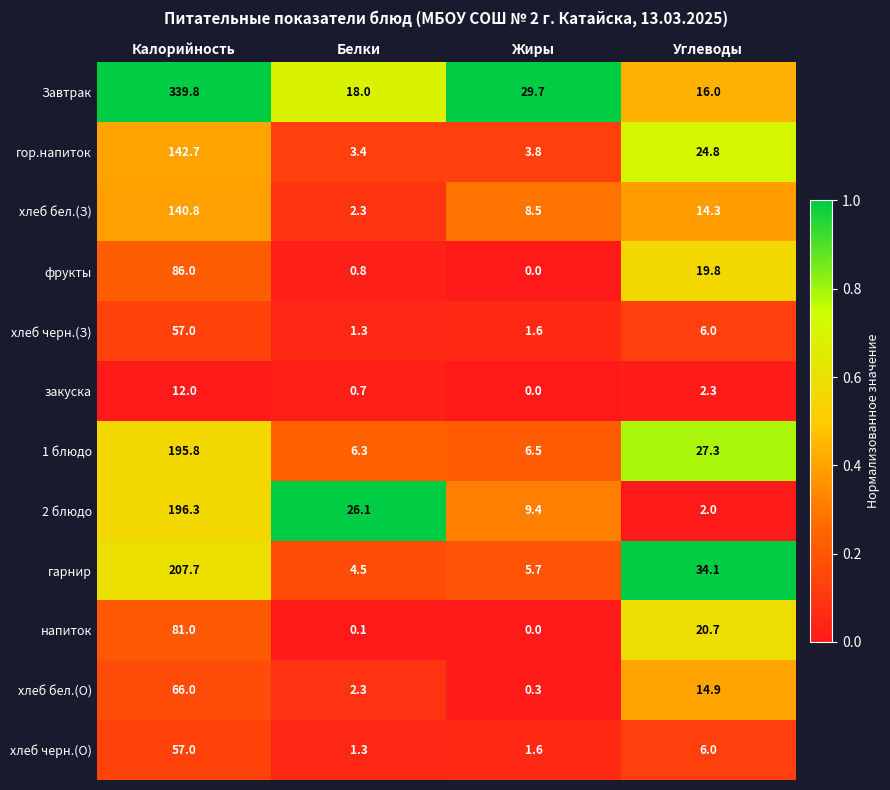

What is the average value of the 1 блюдо series?

59.0